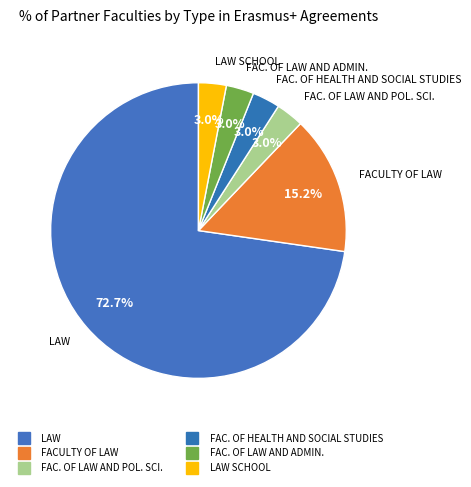

To the nearest percent, what is the average slice percentage?

17%